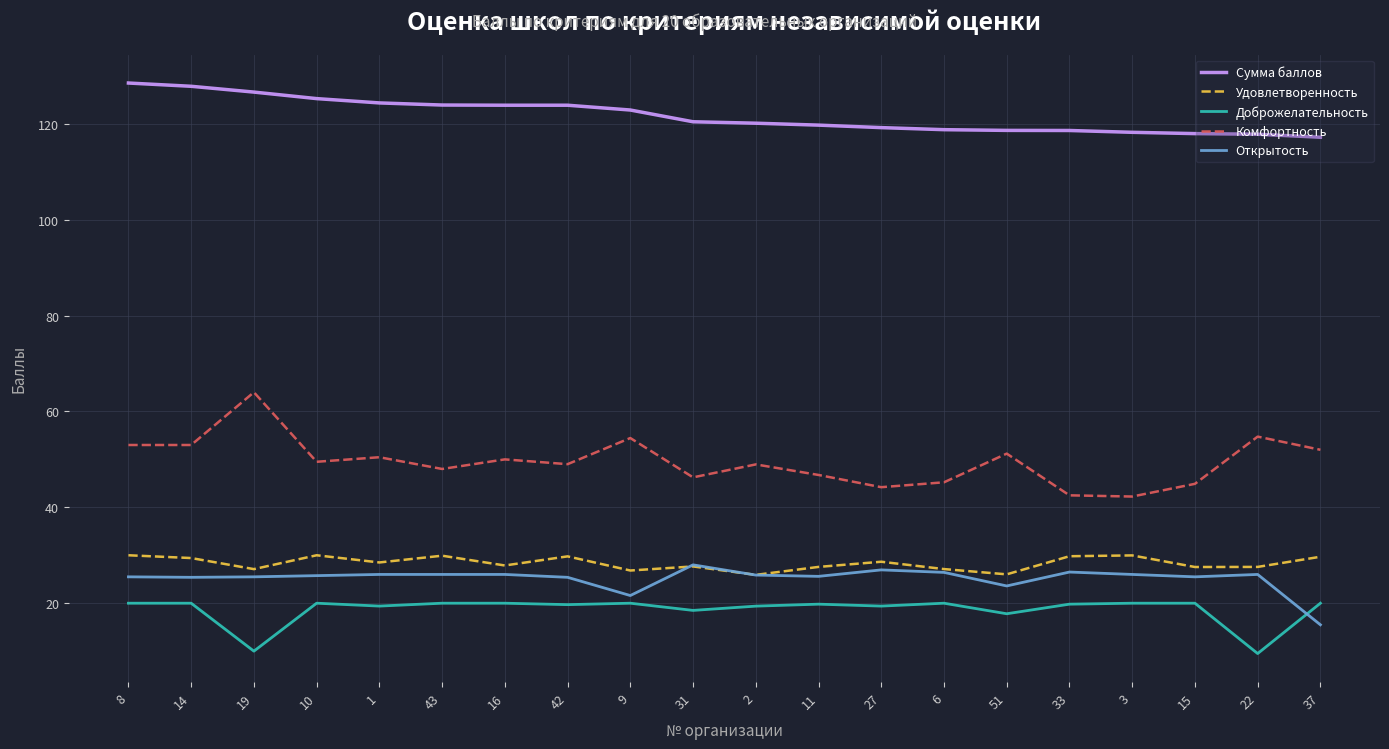

The value of Открытость at 3 is 26.0. True or false?

True